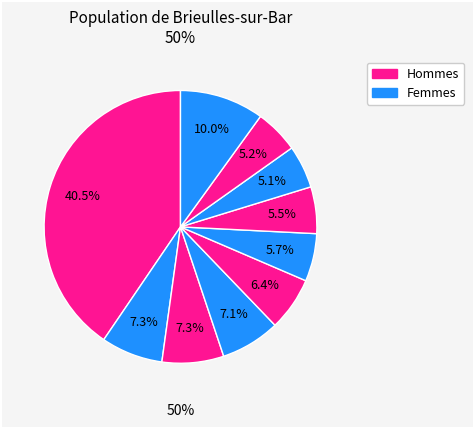

Do pct45 and pct05 together represent more than half of the pie?

No